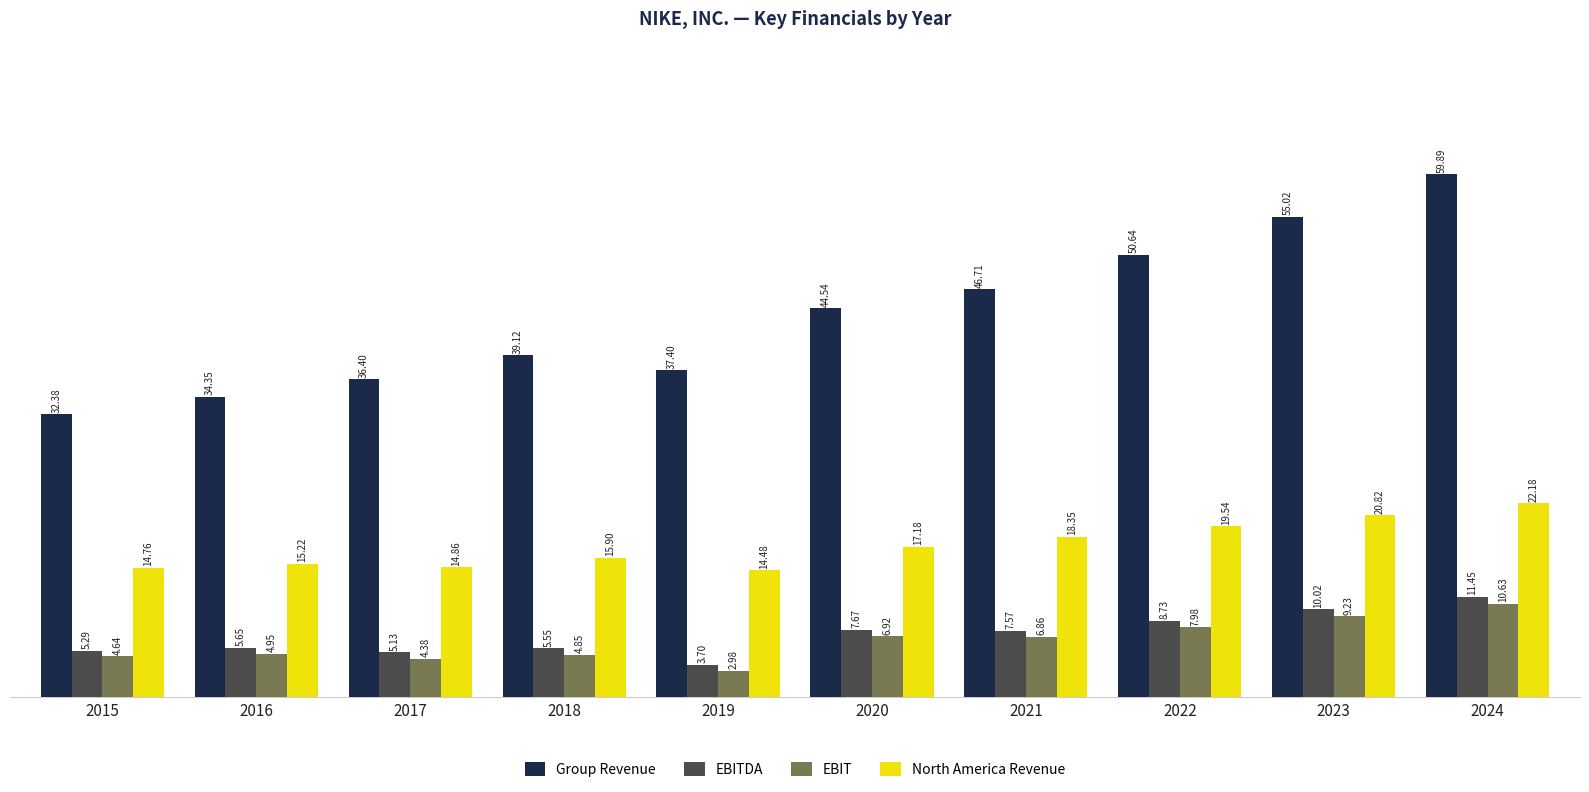

List the series in order of their peak value, lowest first.

EBIT, EBITDA, North America Revenue, Group Revenue